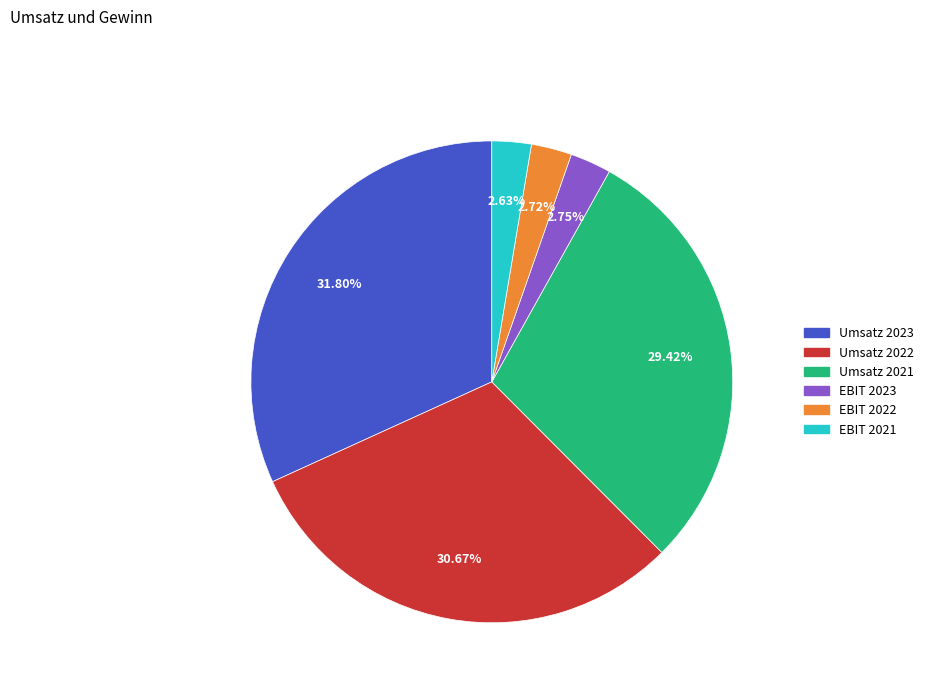

Is there a majority slice in this chart?

No